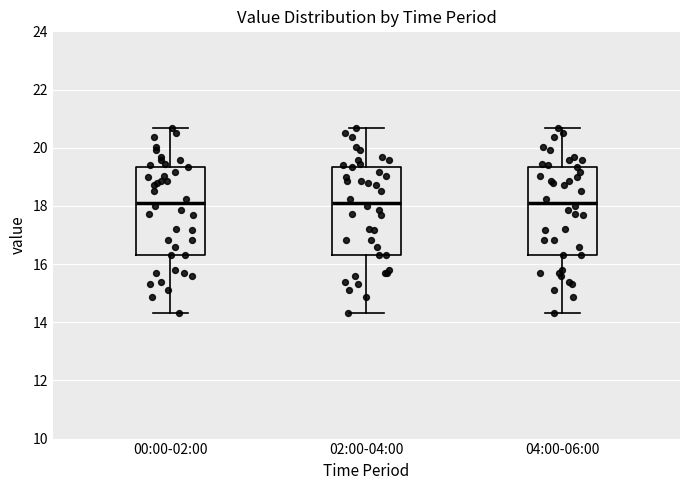

Reading left to right, transcribe this box plot: for each box, give where its median line is, the range the box spans, and where its two whiskers end, as read against the y-axis. The values are not printed on the chart, so give them approximately, as read against the axis.

00:00-02:00: median 18.2, box 16.4 to 19.4, whiskers 14.4 to 20.6
02:00-04:00: median 18.2, box 16.4 to 19.4, whiskers 14.4 to 20.6
04:00-06:00: median 18.2, box 16.4 to 19.4, whiskers 14.4 to 20.6